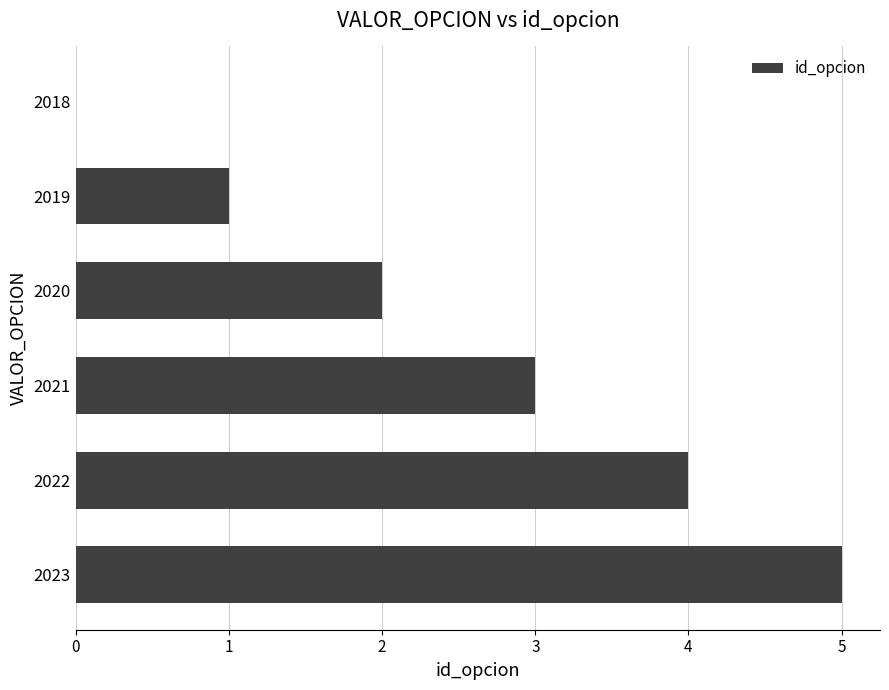

How many series are shown in this chart?

1